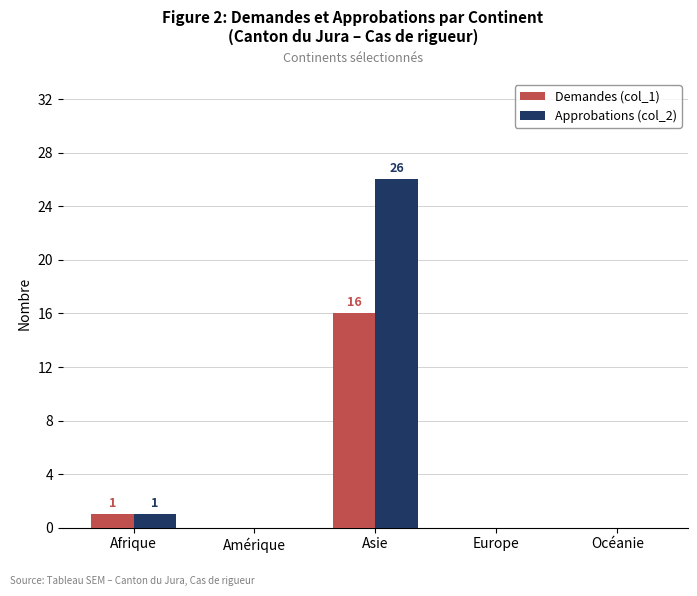

Where is Approbations (col_2) nearest to the value 13?

Afrique